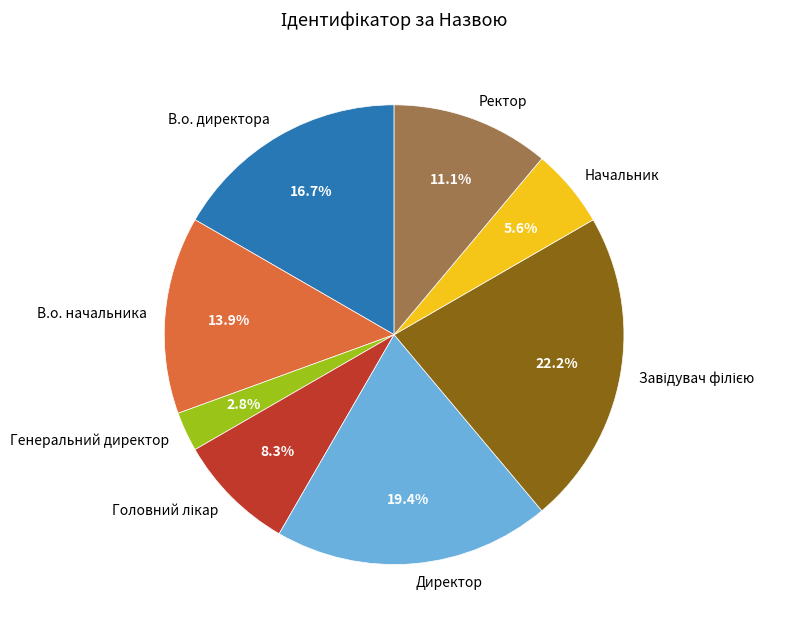

To the nearest percent, what is the difference between the Генеральний директор and Ректор slice percentages?

8%